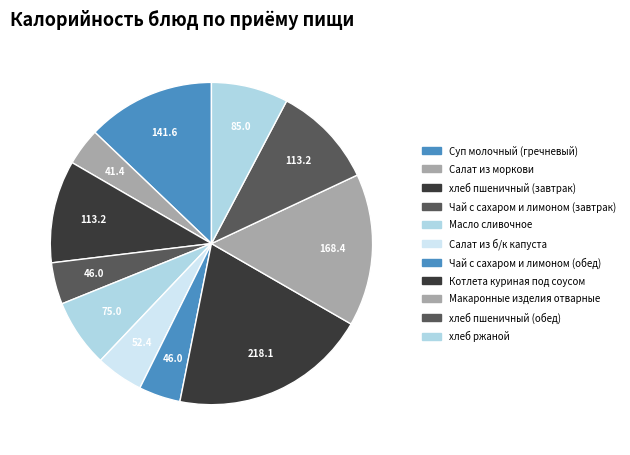

Is it true that Масло сливочное is 7% of the pie?

True